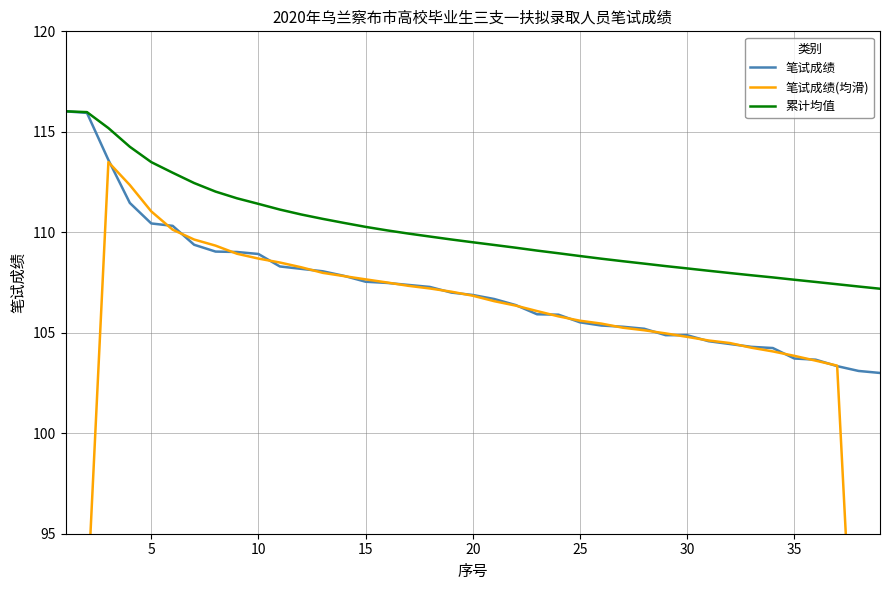

How many categories are shown in the chart?

39